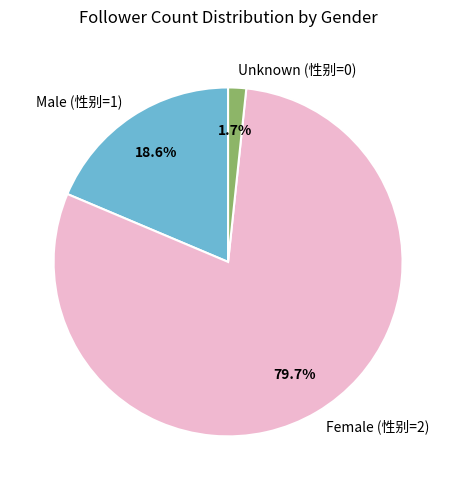

How many slices are in this pie chart?

3